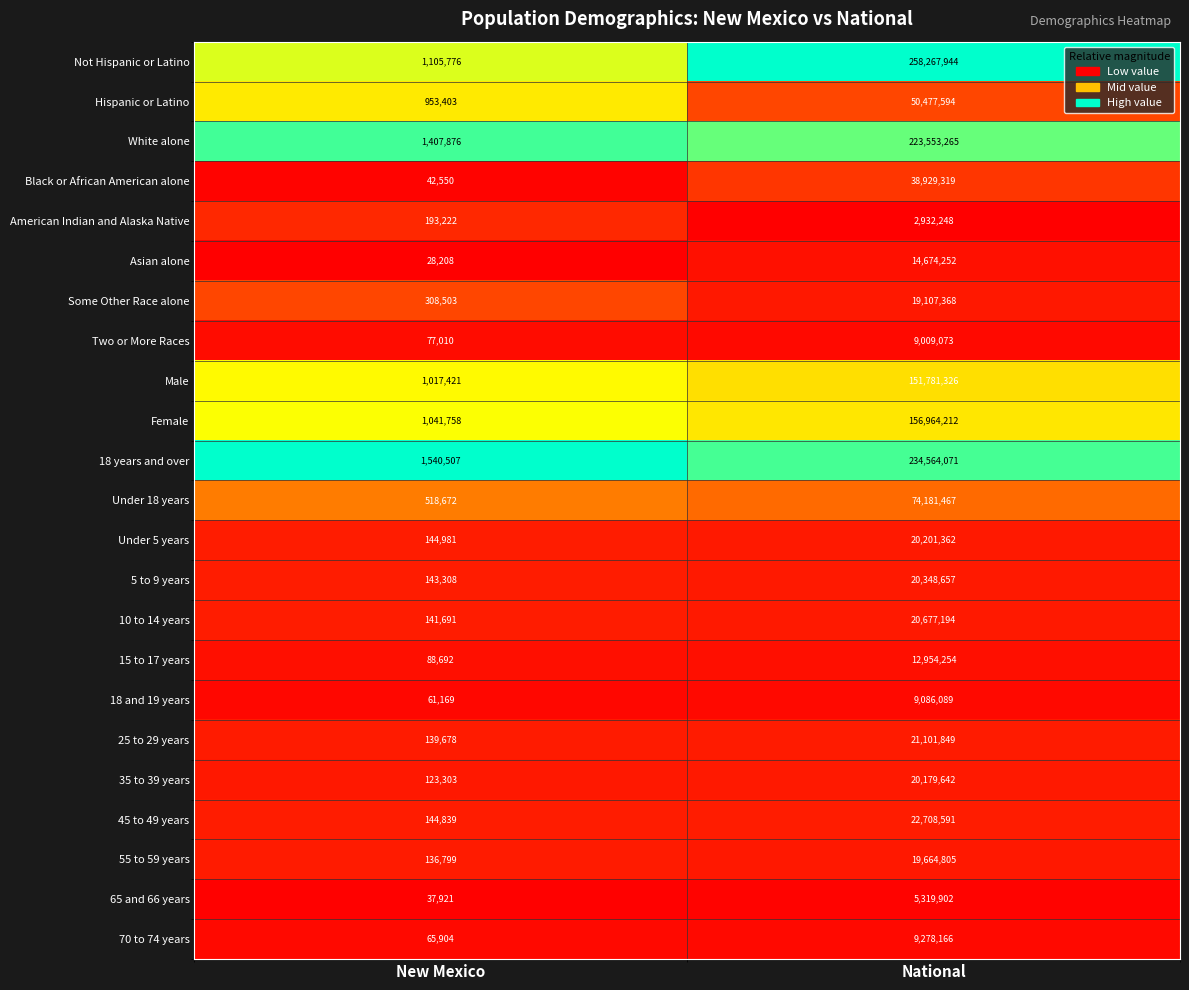

The Male series shows 64115162 at National. True or false?

False